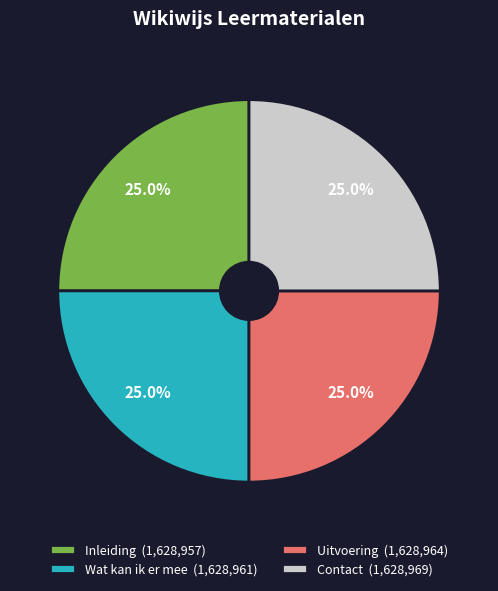

Is there a majority slice in this chart?

No